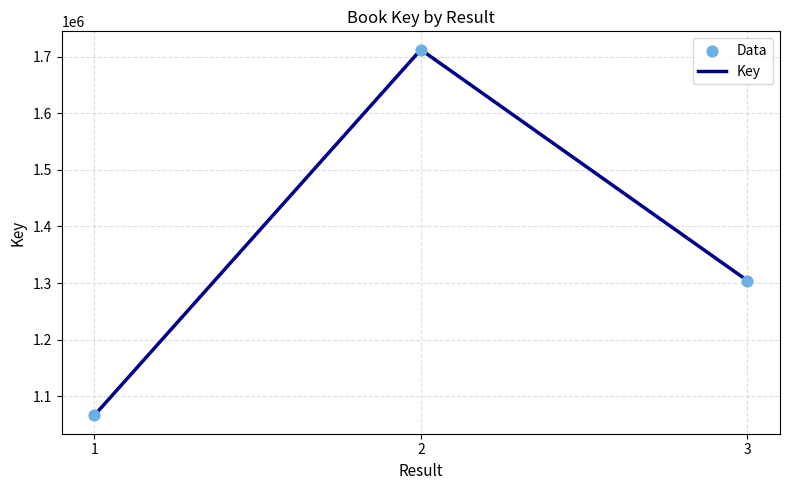

What is the sum of all values?

4083175